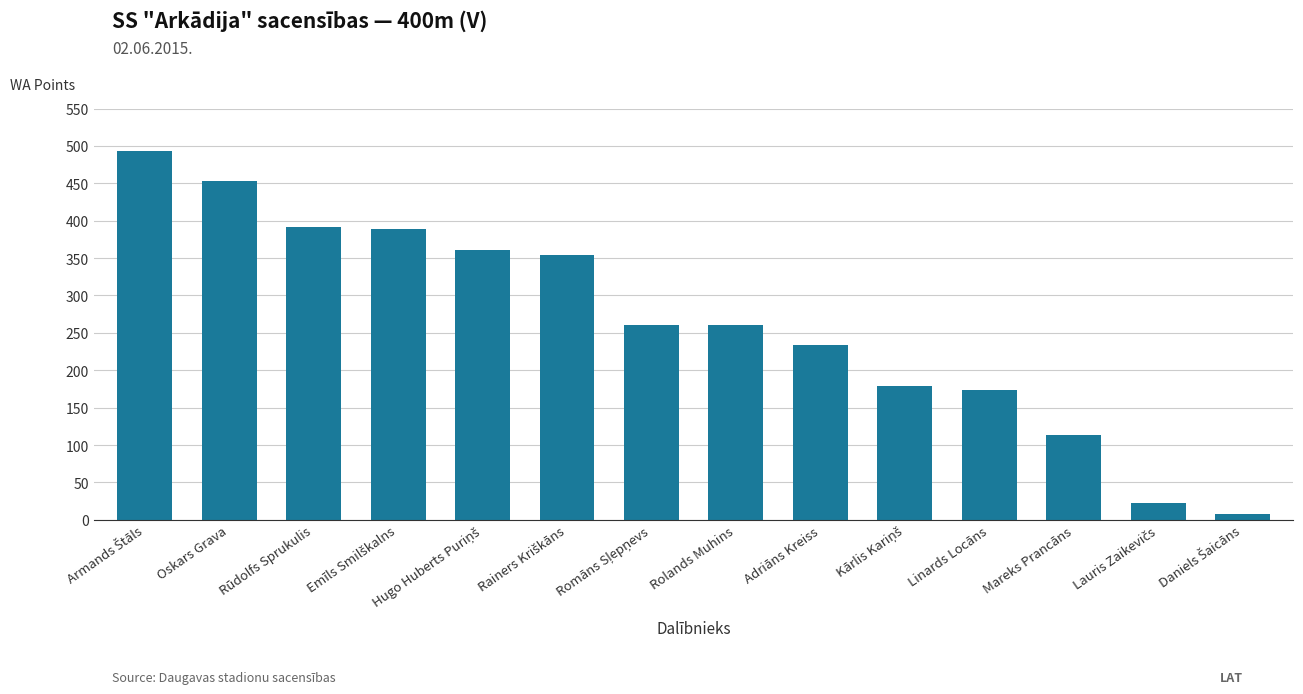

Does the chart contain any negative values?

No